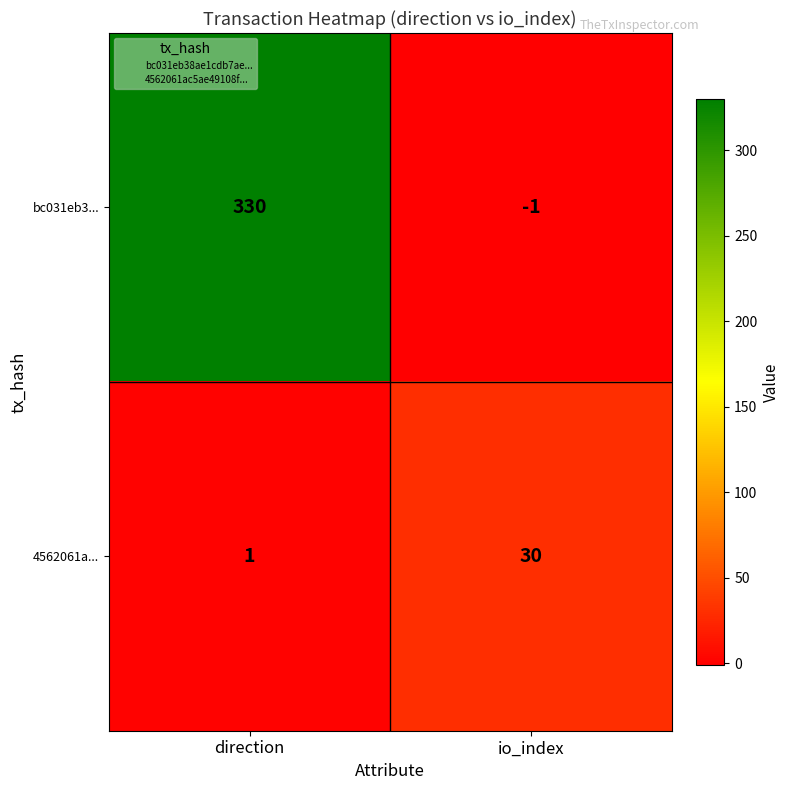

What is the difference between the maximum and minimum values in the 4562061a... series?

29